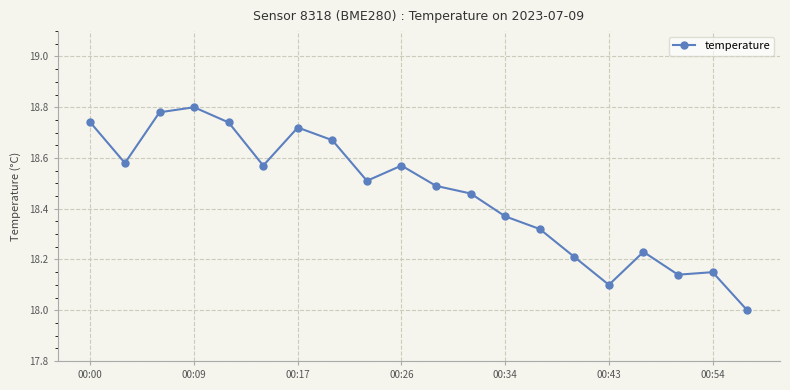

How many values are between 18 and 19?

20